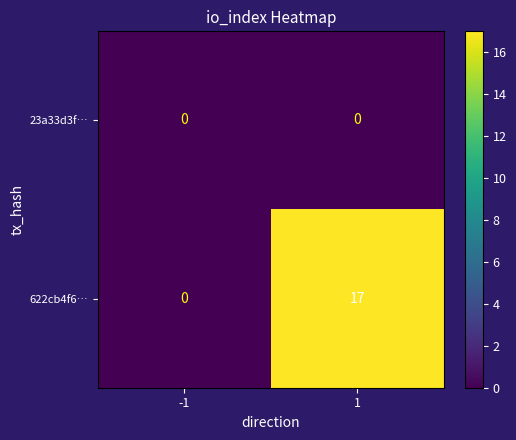

Reading right to left, what are all the values shown in this chart?

23a33d3f…: 1=0	-1=0
622cb4f6…: 1=17	-1=0